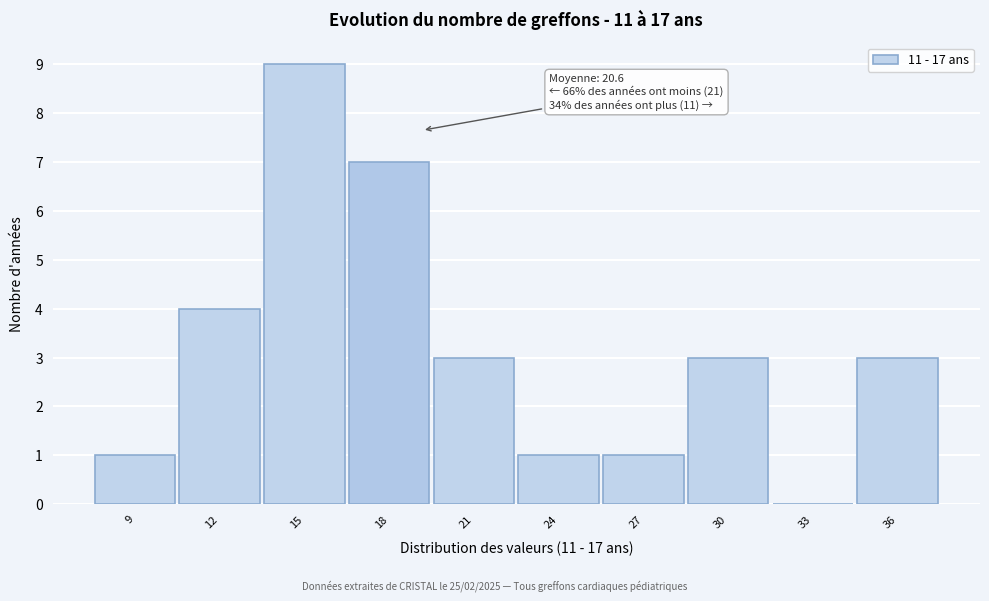

Reading left to right, what are all the values shown in this chart?

9=1	12=4	15=9	18=7	21=3	24=1	27=1	30=3	33=0	36=3